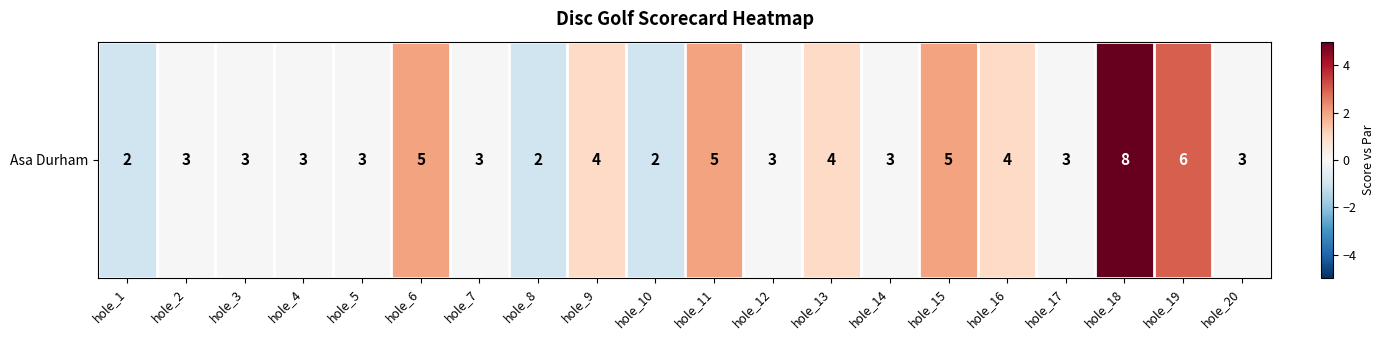

Reading left to right, transcribe all the data shown in this chart.

hole_1=-1	hole_2=0	hole_3=0	hole_4=0	hole_5=0	hole_6=2	hole_7=0	hole_8=-1	hole_9=1	hole_10=-1	hole_11=2	hole_12=0	hole_13=1	hole_14=0	hole_15=2	hole_16=1	hole_17=0	hole_18=5	hole_19=3	hole_20=0